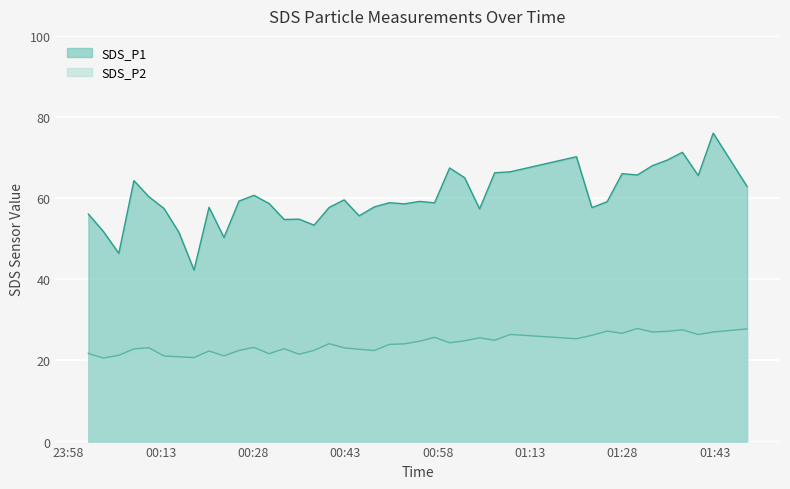

True or false: SDS_P1 and SDS_P2 cross at least once.

False